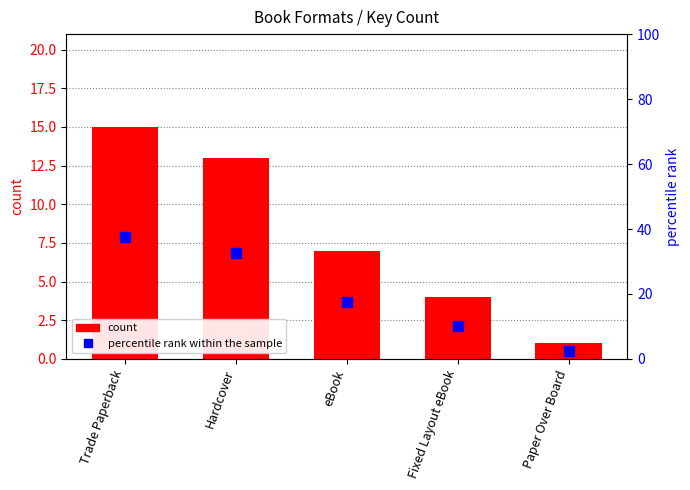

Which series has the largest Y range (max minus min)?

percentile rank within the sample